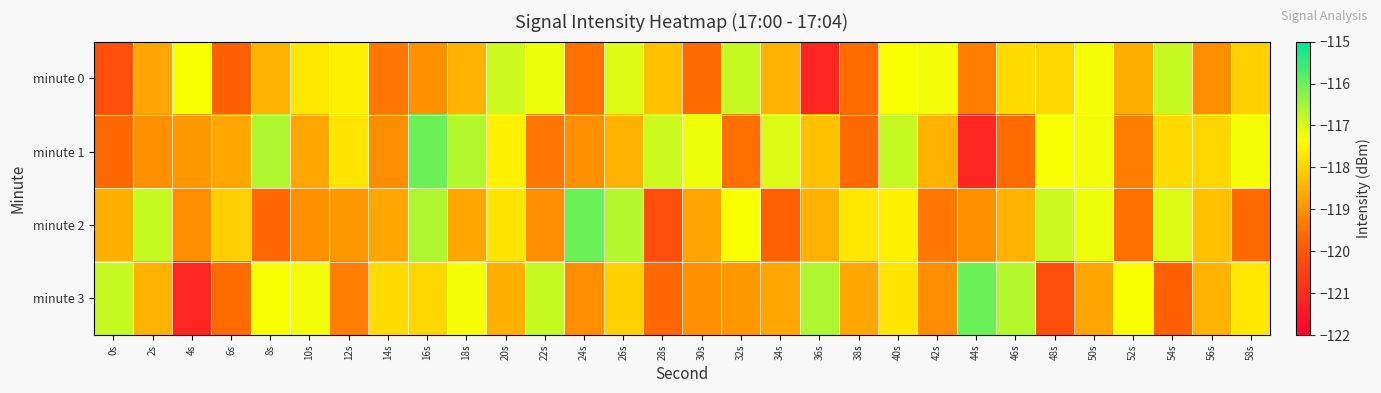

Reading left to right, list all the values displayed in this chart.

minute 0: 0s=-120.2	2s=-118.7	4s=-117.3	6s=-119.8	8s=-118.5	10s=-117.7	12s=-117.5	14s=-119.4	16s=-119.0	18s=-118.5	20s=-116.9	22s=-117.2	24s=-119.5	26s=-117.0	28s=-118.3	30s=-119.6	32s=-116.8	34s=-118.5	36s=-121.1	38s=-119.6	40s=-117.3	42s=-117.2	44s=-119.3	46s=-117.9	48s=-117.9	50s=-117.3	52s=-118.5	54s=-116.8	56s=-119.1	58s=-118.0
minute 1: 0s=-119.6	2s=-119.0	4s=-118.9	6s=-118.7	8s=-116.6	10s=-118.7	12s=-117.7	14s=-119.1	16s=-116.0	18s=-116.7	20s=-117.5	22s=-119.4	24s=-119.0	26s=-118.5	28s=-116.9	30s=-117.2	32s=-119.5	34s=-117.0	36s=-118.3	38s=-119.6	40s=-116.8	42s=-118.5	44s=-121.1	46s=-119.6	48s=-117.3	50s=-117.2	52s=-119.3	54s=-117.9	56s=-117.9	58s=-117.3
minute 2: 0s=-118.5	2s=-116.8	4s=-119.1	6s=-118.0	8s=-119.6	10s=-119.0	12s=-118.9	14s=-118.7	16s=-116.6	18s=-118.7	20s=-117.7	22s=-119.1	24s=-116.0	26s=-116.7	28s=-120.2	30s=-118.7	32s=-117.3	34s=-119.8	36s=-118.5	38s=-117.7	40s=-117.5	42s=-119.4	44s=-119.0	46s=-118.5	48s=-116.9	50s=-117.2	52s=-119.5	54s=-117.0	56s=-118.3	58s=-119.6
minute 3: 0s=-116.8	2s=-118.5	4s=-121.1	6s=-119.6	8s=-117.3	10s=-117.2	12s=-119.3	14s=-117.9	16s=-117.9	18s=-117.3	20s=-118.5	22s=-116.8	24s=-119.1	26s=-118.0	28s=-119.6	30s=-119.0	32s=-118.9	34s=-118.7	36s=-116.6	38s=-118.7	40s=-117.7	42s=-119.1	44s=-116.0	46s=-116.7	48s=-120.2	50s=-118.7	52s=-117.3	54s=-119.8	56s=-118.5	58s=-117.7